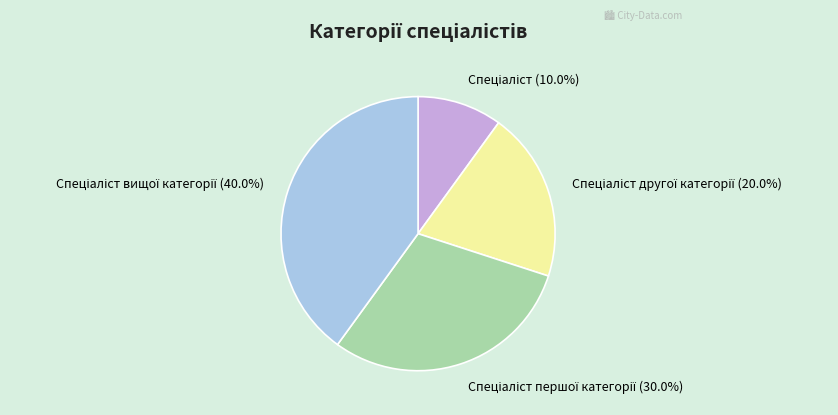

Count the number of slices in the pie.

4